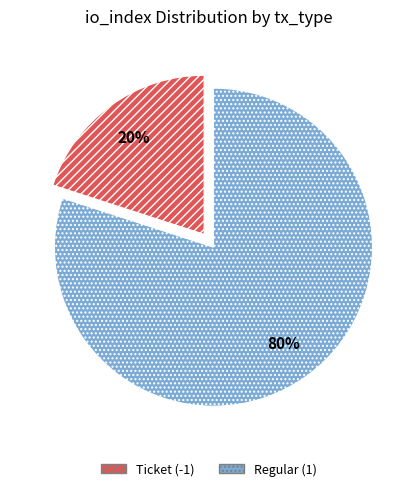

Is there a majority slice in this chart?

Yes